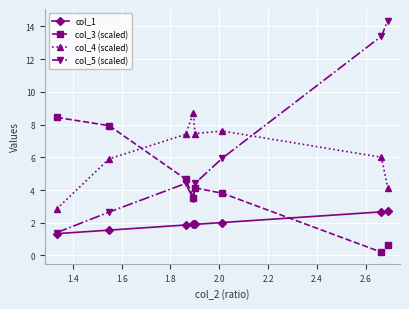

At how many categories does at least one series exceed 8?

4